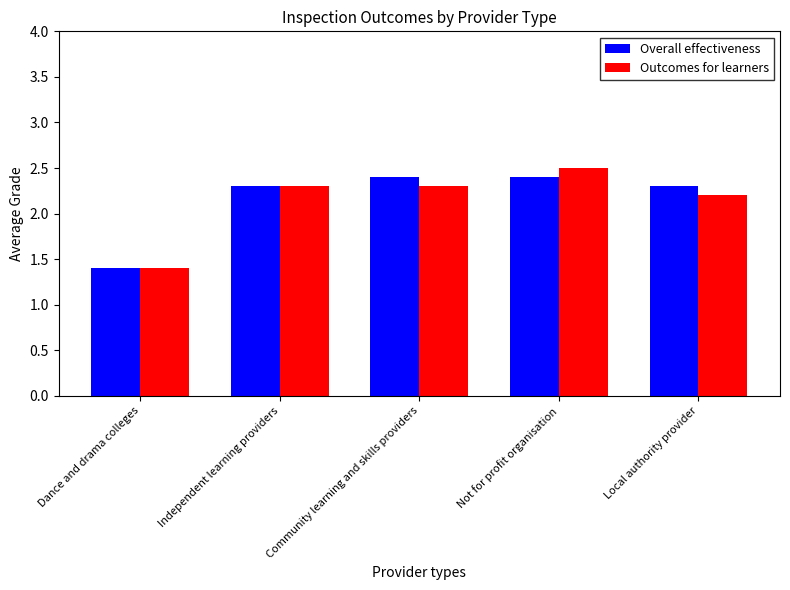

At which category is the sum across all series the highest?

Not for profit organisation